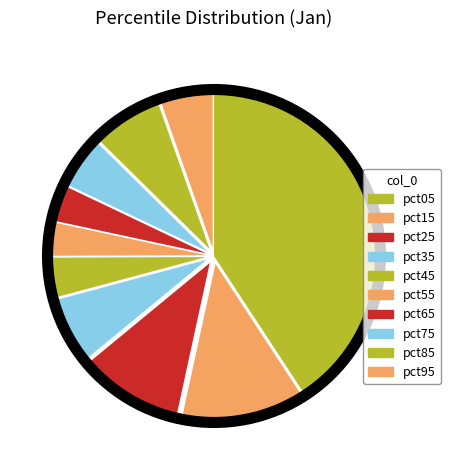

Rank the categories by value from lowest to highest.

pct55, pct65, pct45, pct75, pct95, pct35, pct85, pct25, pct15, pct05